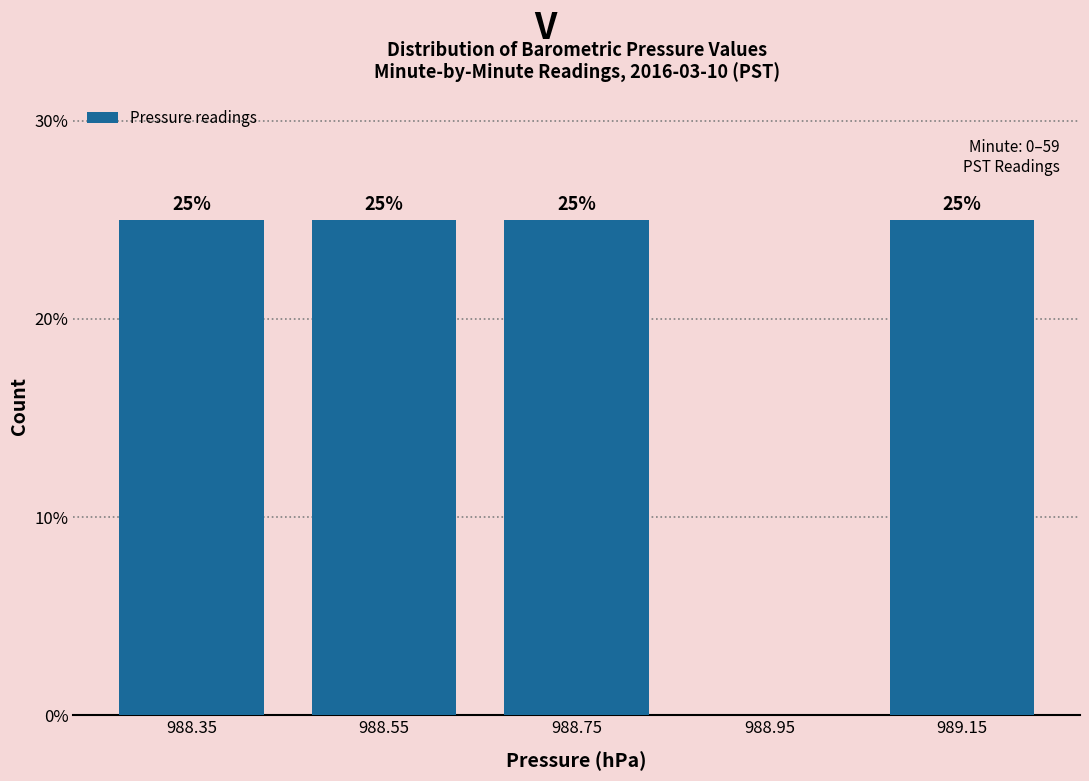

Reading left to right, list all the values displayed in this chart.

988.35=25	988.55=25	988.75=25	988.95=0	989.15=25